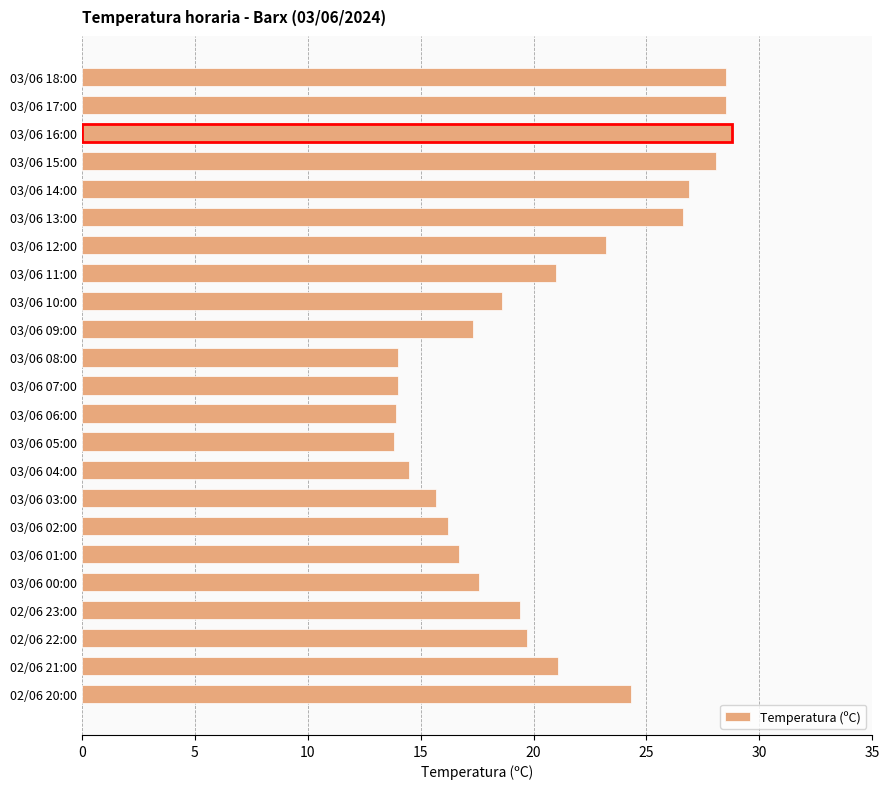

Which has a higher value, 03/06 10:00 or 03/06 02:00?

03/06 10:00